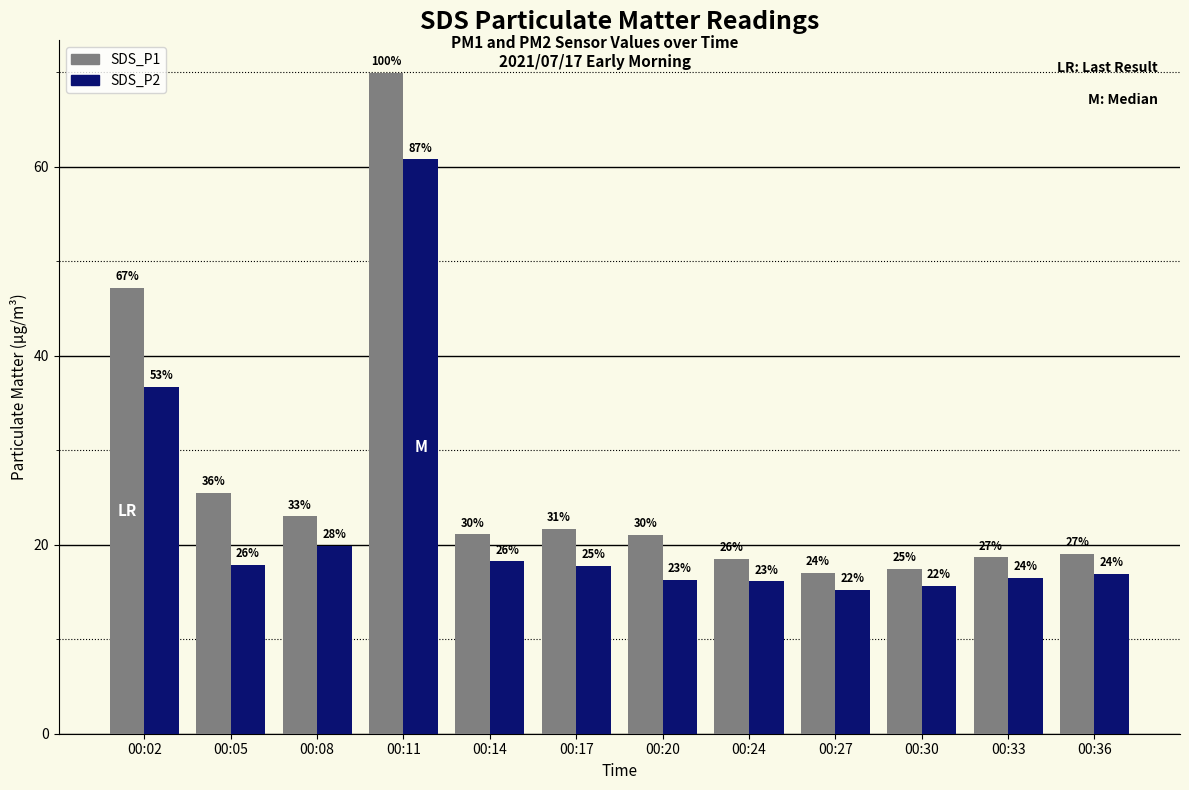

What is the value of the SDS_P2 bar at the 4th from the left?

60.8